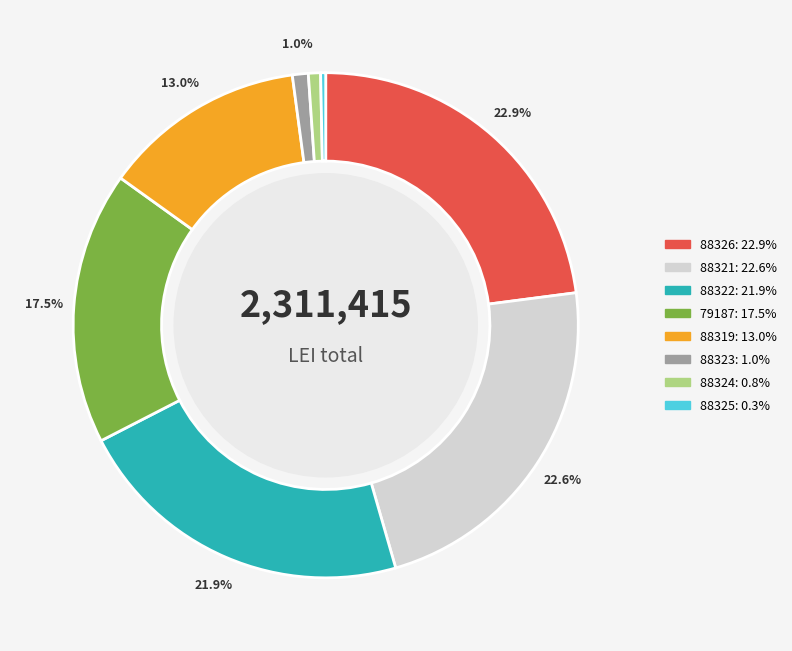

What percentage is NOT represented by 88319?

87.0%